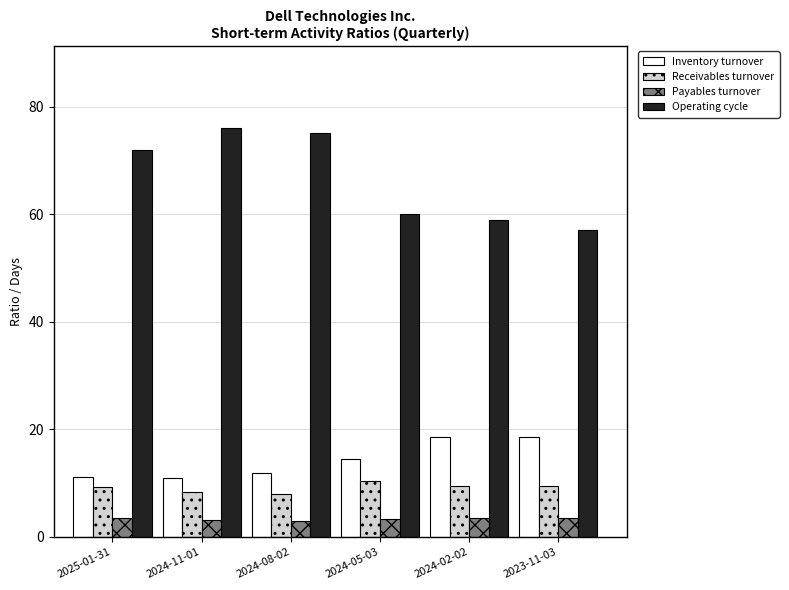

What is the spread (max minus min) of values at 2023-11-03?

53.4